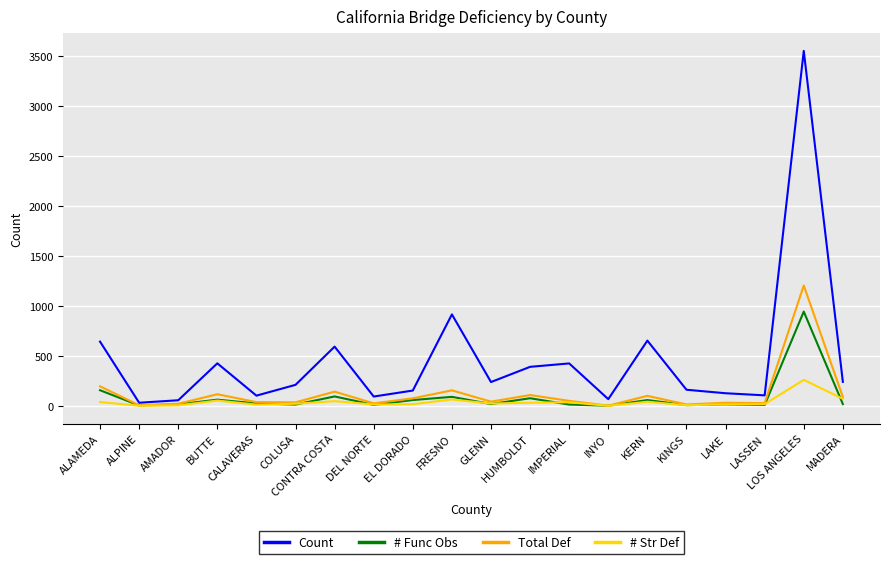

What is the sum of the # Str Def values at KINGS and DEL NORTE?

22